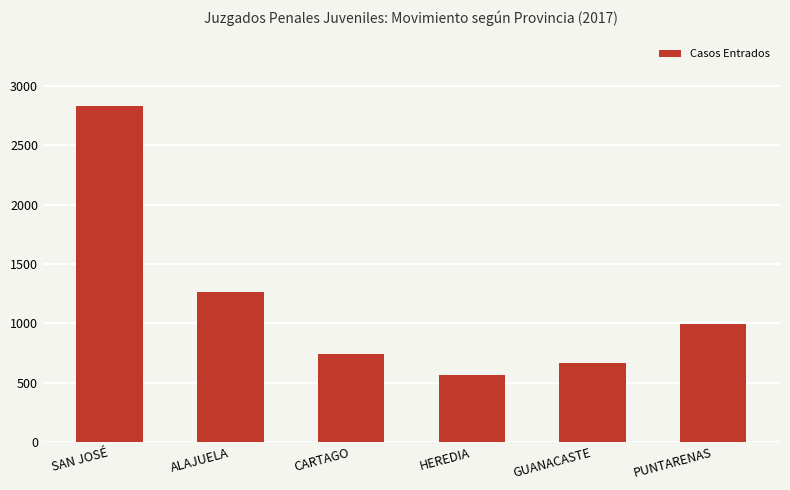

What is the sum of the values at PUNTARENAS and CARTAGO?

1739